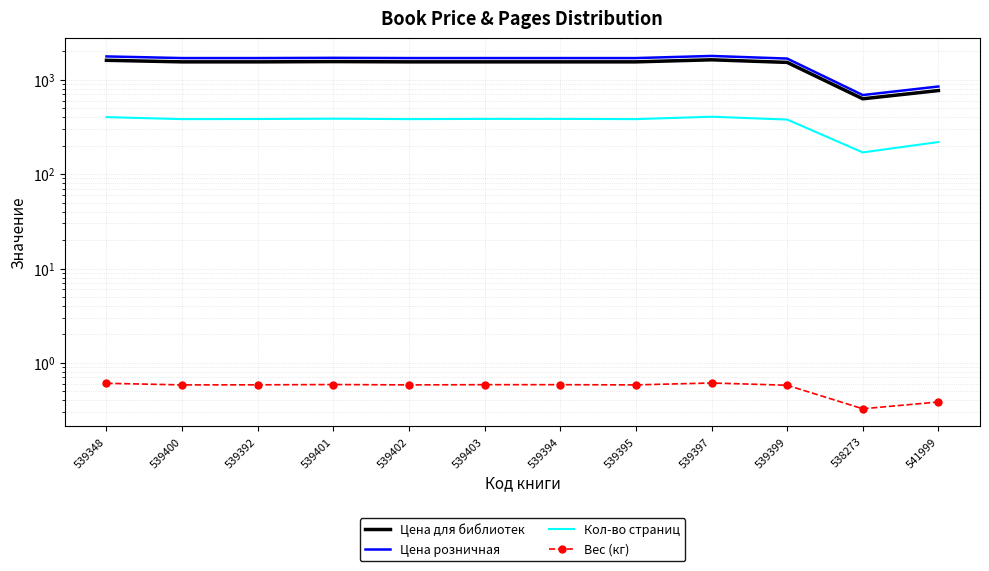

The value of Цена розничная at 539395 is 1699.0. True or false?

True